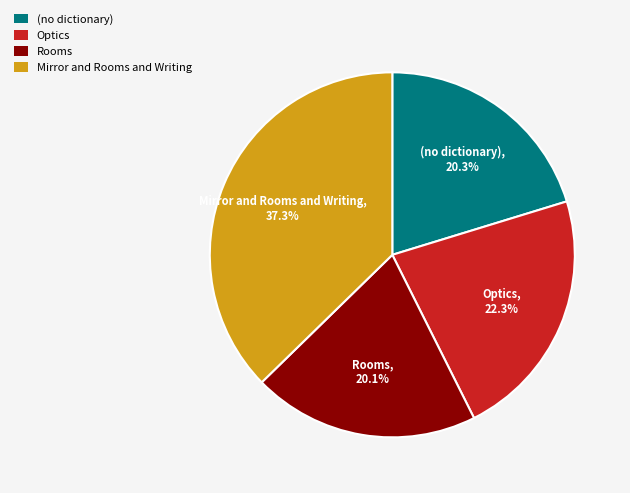

The (no dictionary) slice represents 10% of the pie. True or false?

False